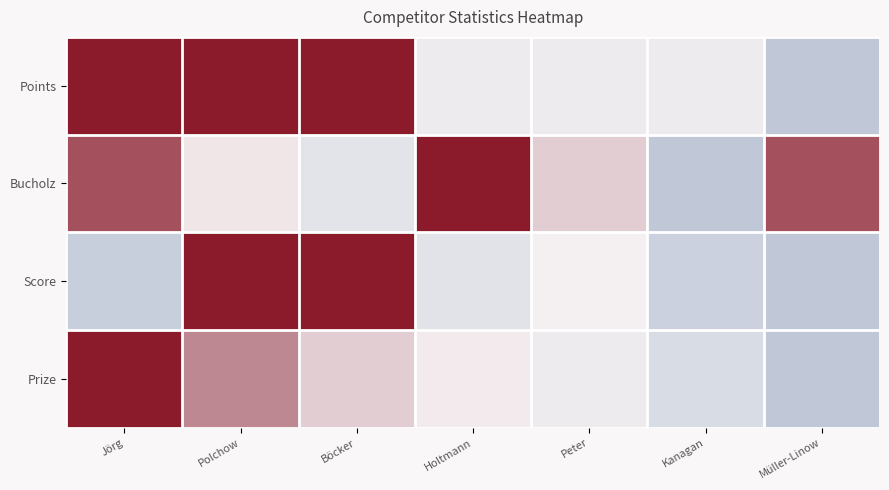

What is the difference between the highest and lowest values at Müller-Linow?

0.9